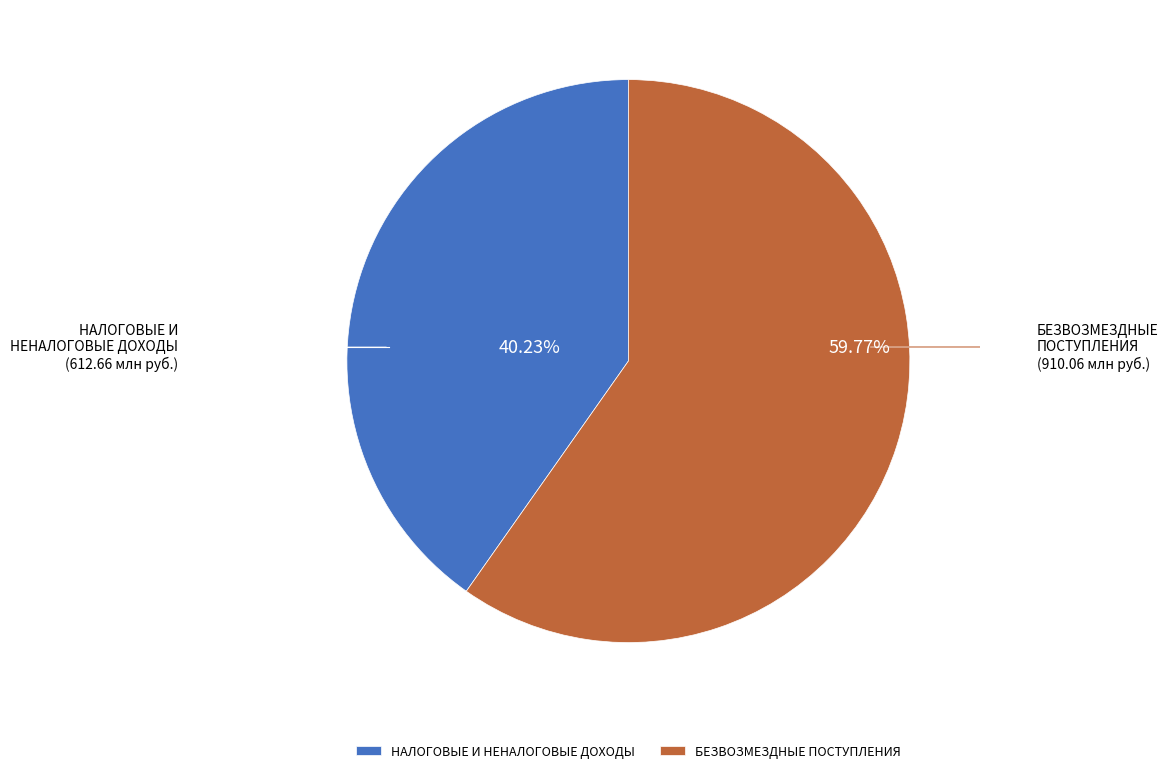

How many segments does this pie chart have?

2